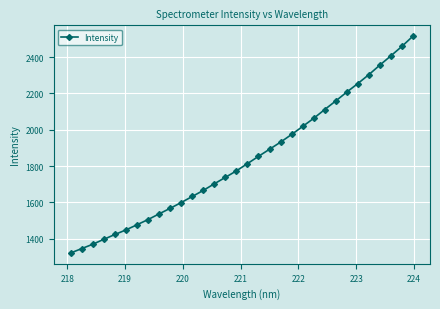

What is the value of the 9th point from the left?

1536.9